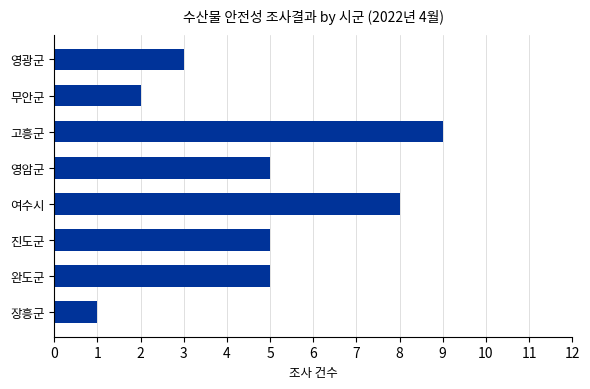

Is it true that the value at 영광군 is 3?

True